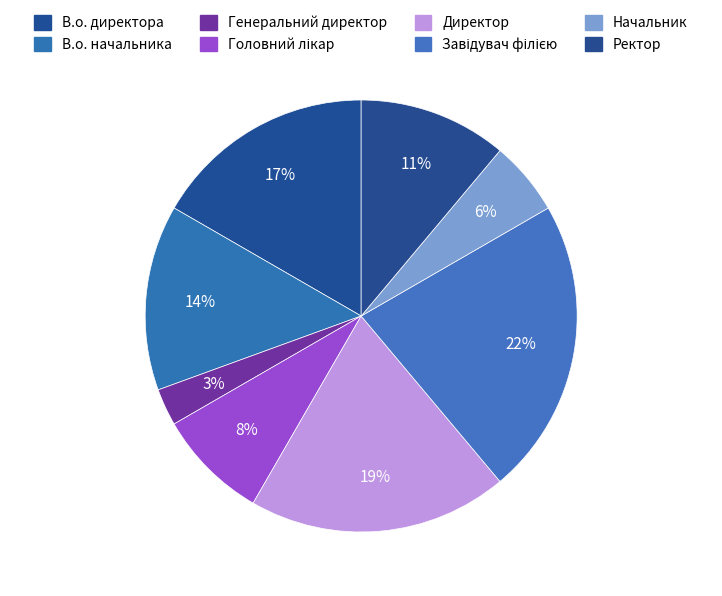

The В.о. начальника slice represents 21% of the pie. True or false?

False